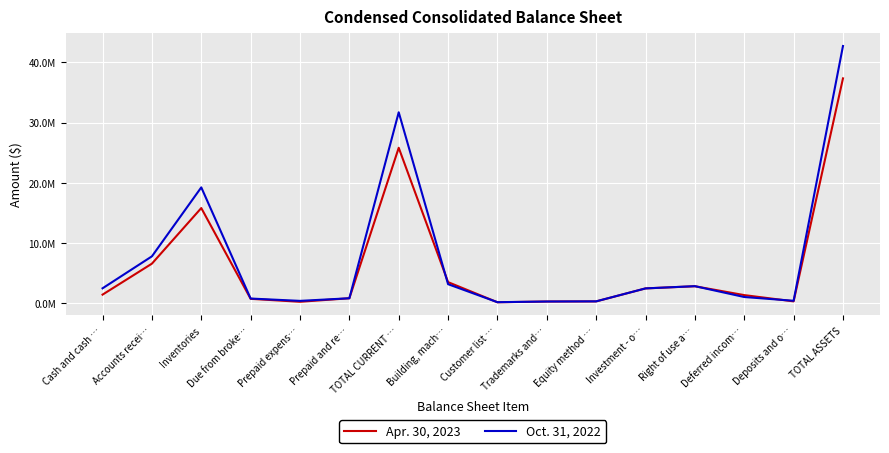

The Apr. 30, 2023 series shows 106150 at Customer list …. True or false?

False